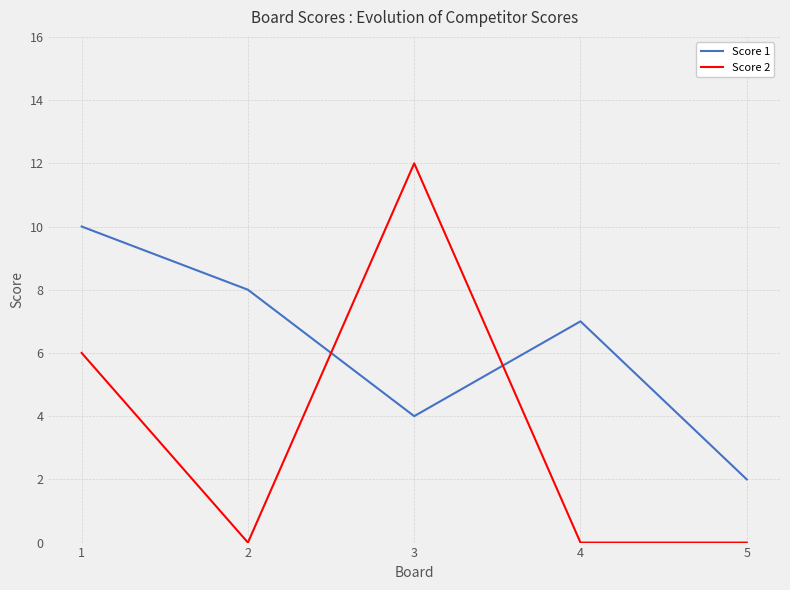

How many interior local peaks does the Score 2 series have?

1